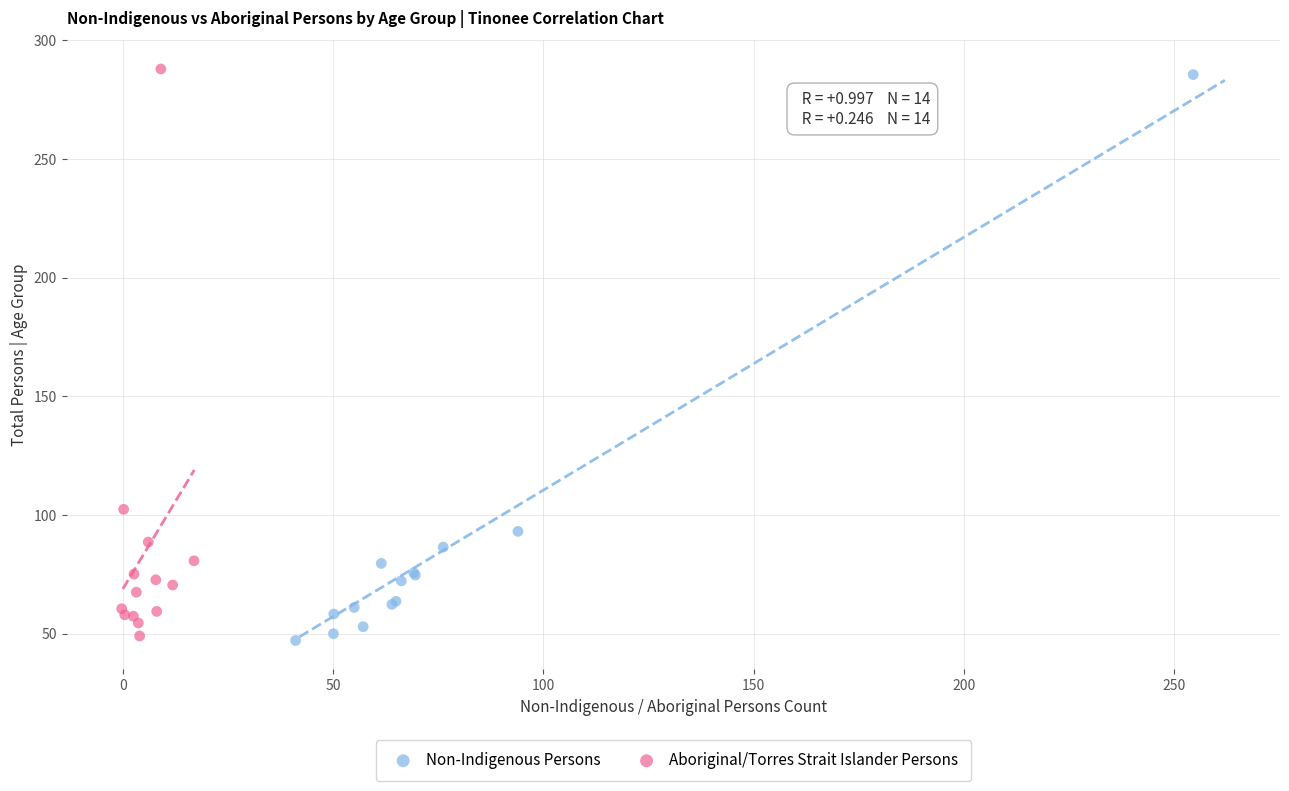

Which series has the largest Y range (max minus min)?

Aboriginal/Torres Strait Islander Persons